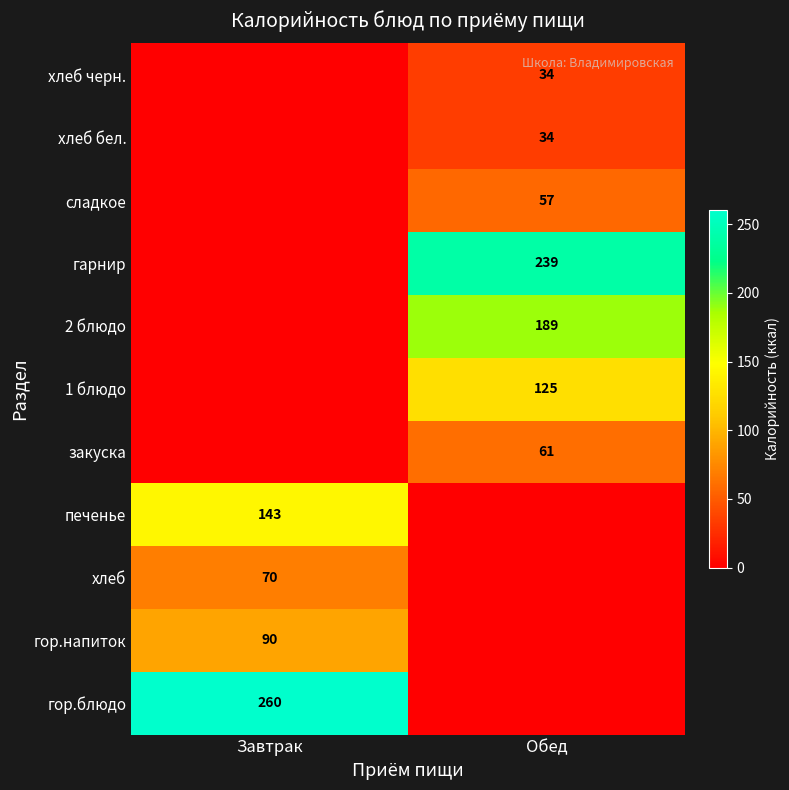

Between Обед and Завтрак, which is larger?

Завтрак